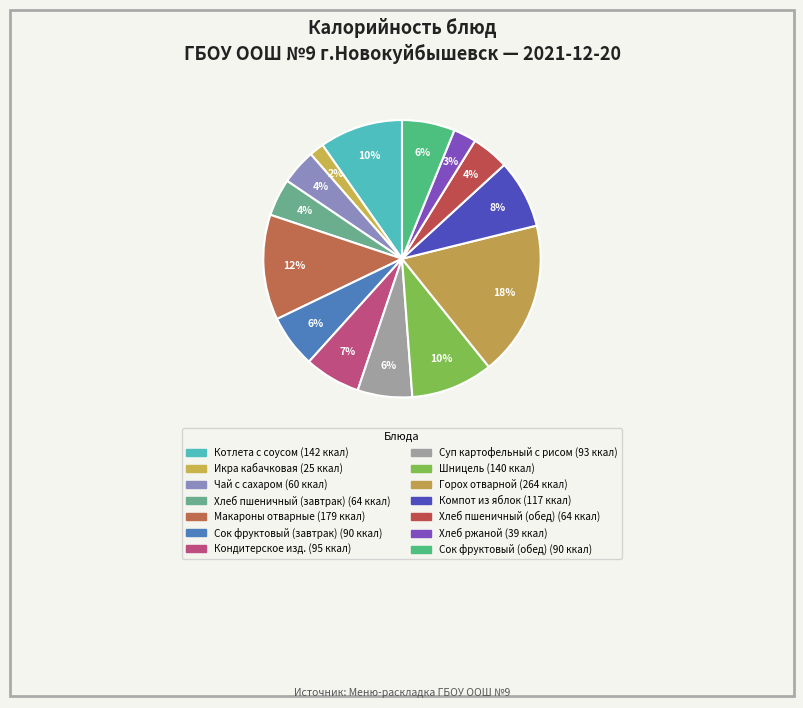

Which category has the smallest portion of the pie?

Икра кабачковая